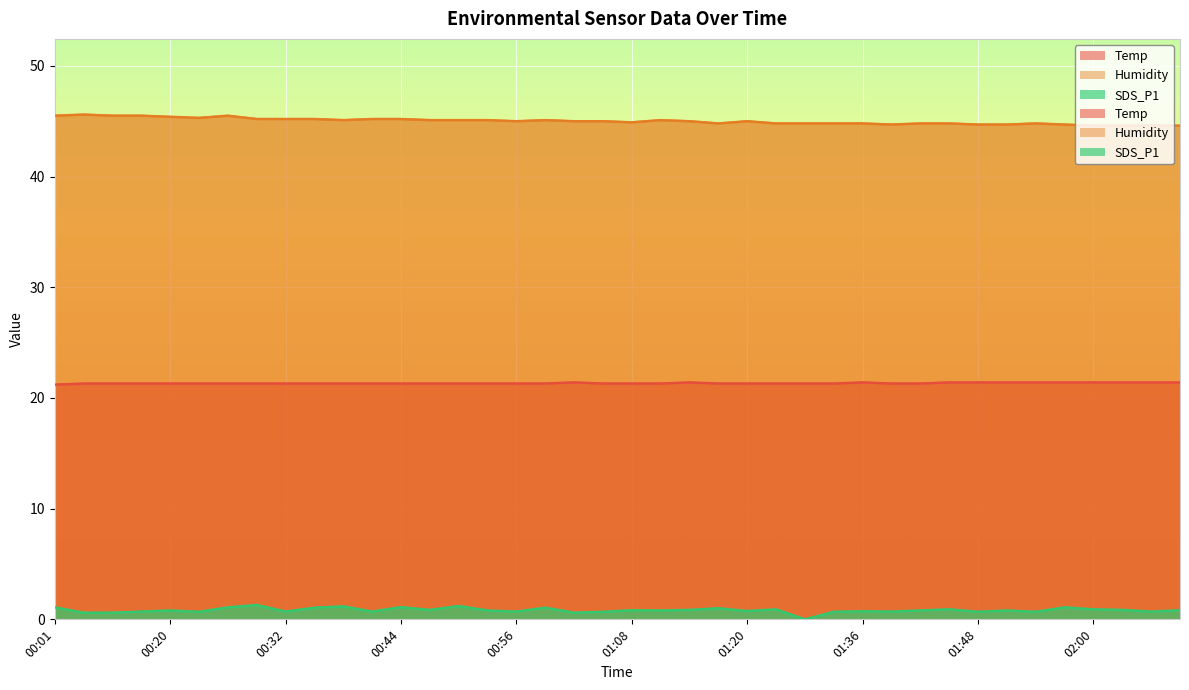

At which category does SDS_P1 reach its first local peak?

00:20